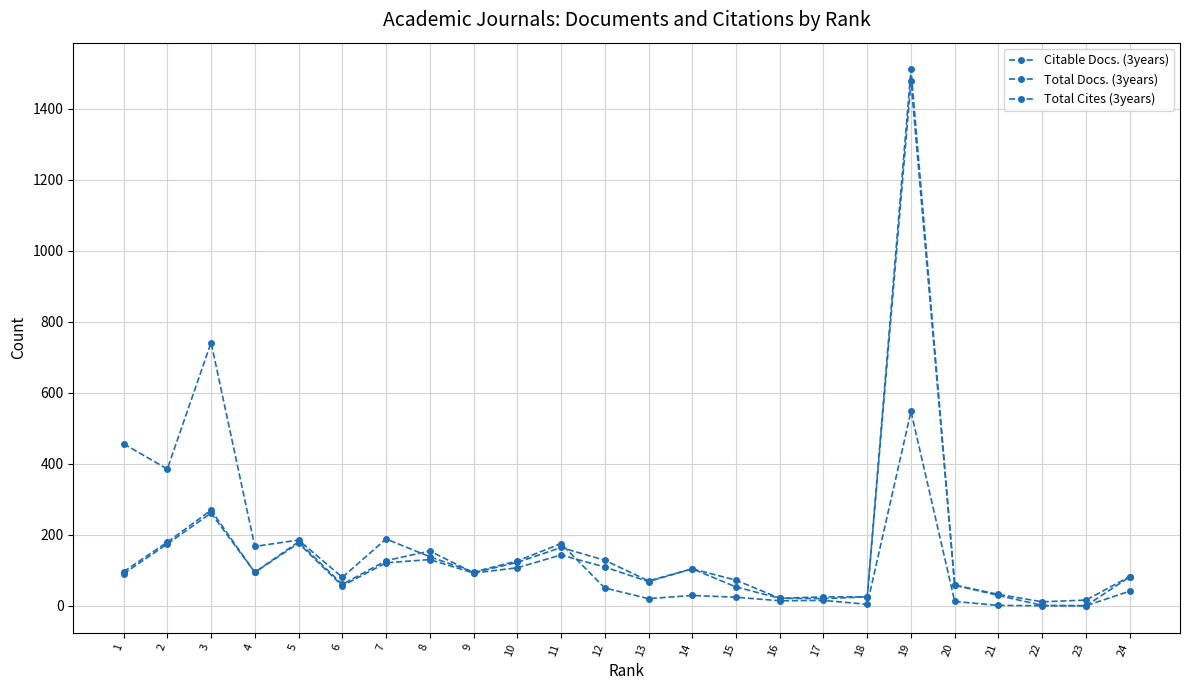

Where does the Citable Docs. (3years) series first go above 92?

2